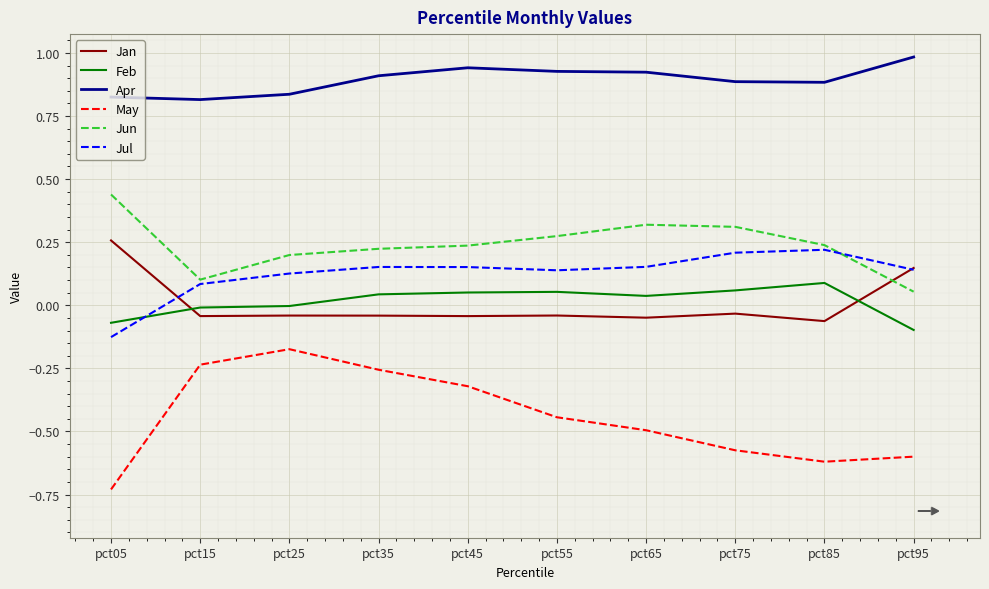

The Apr series shows 0.9 at pct35. True or false?

True